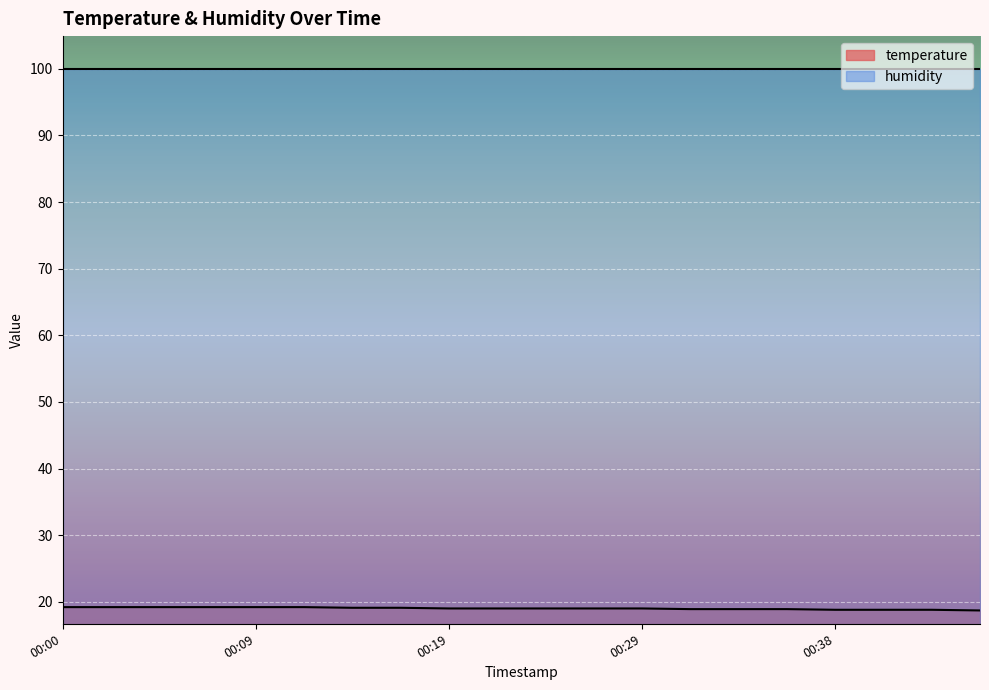

How many values are between 18 and 19?

12